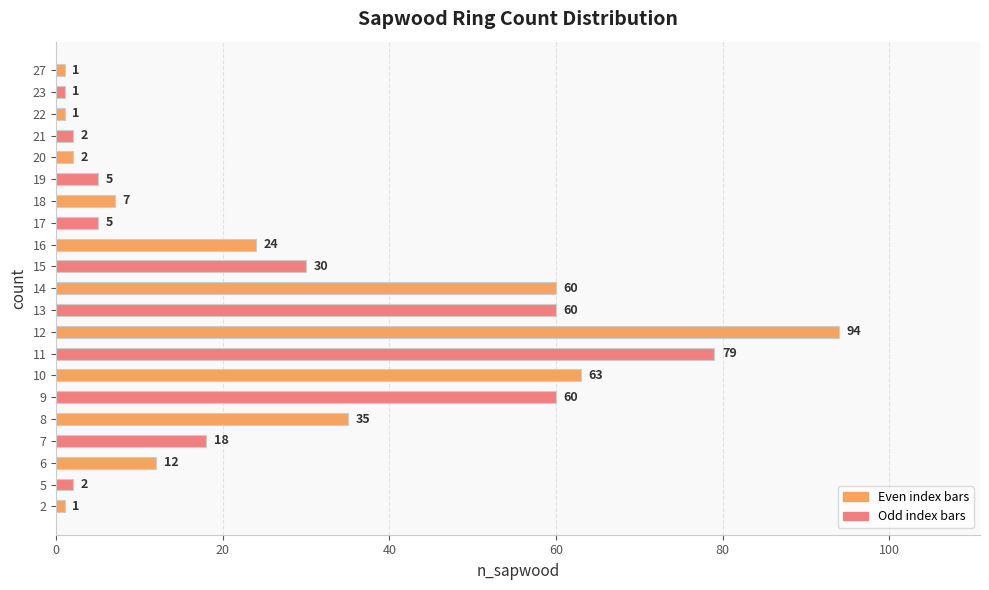

Is it true that the value at 6 is 18?

False